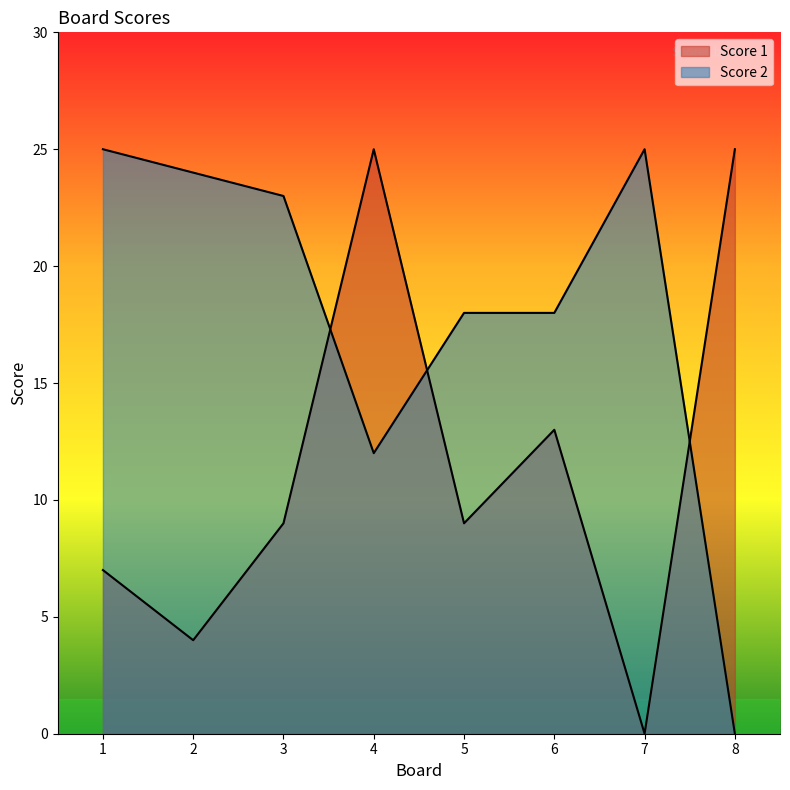

At which category is the sum across all series the highest?

4